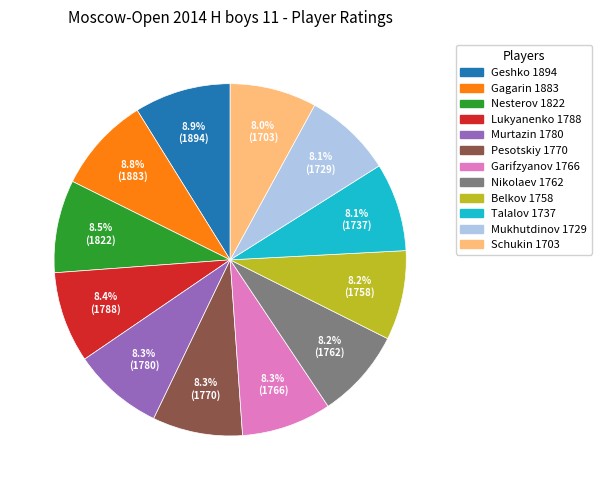

What is the ratio of the value at Gagarin 1883 to the value at Murtazin 1780?

1.1